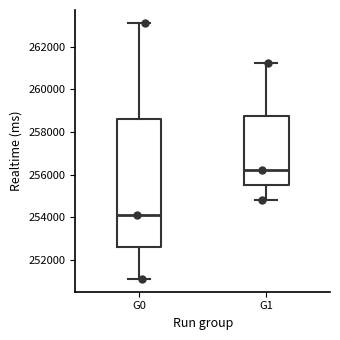

Reading left to right, transcribe this box plot: for each box, give where its median line is, the range the box spans, and where its two whiskers end, as read against the y-axis. The values are not printed on the chart, so give them approximately, as read against the axis.

G0: median 254200, box 252600 to 258600, whiskers 251200 to 263200
G1: median 256200, box 255600 to 258800, whiskers 254800 to 261200